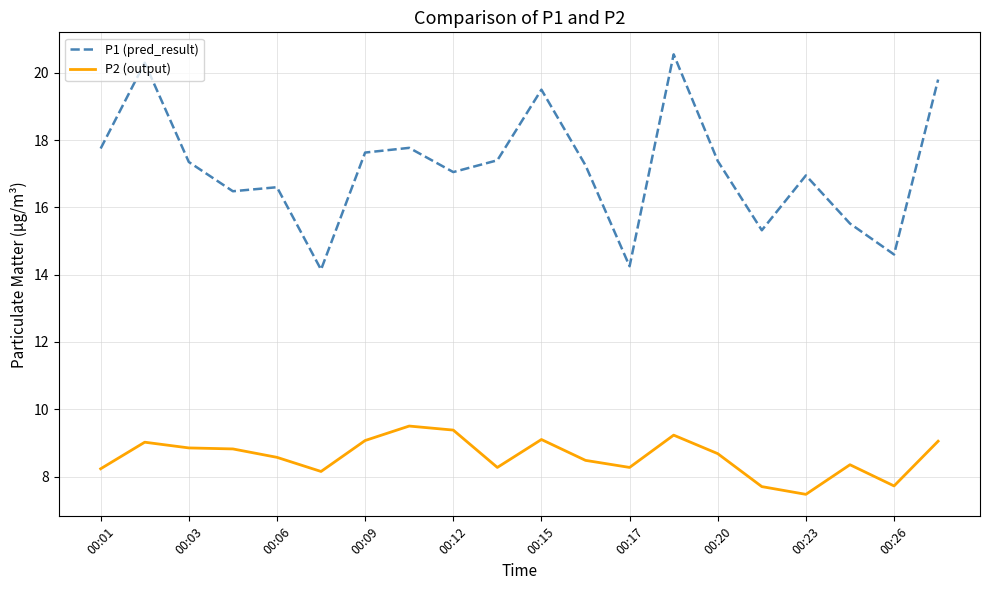

What is the average value of the P1 (pred_result) series?

17.2